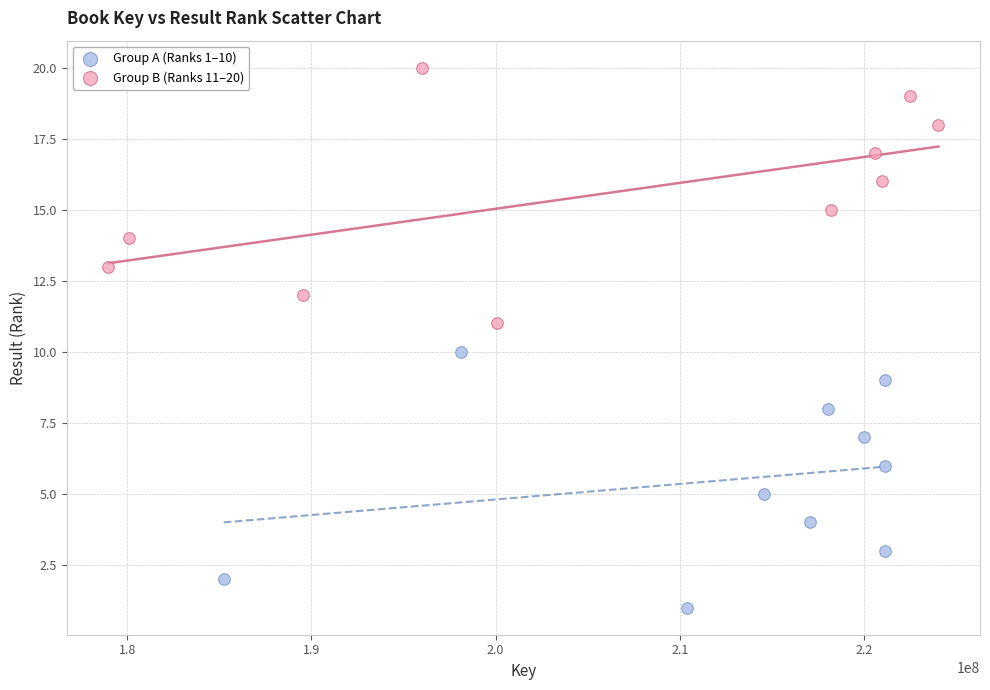

Which series contains the highest Y value?

Group B (Ranks 11–20)